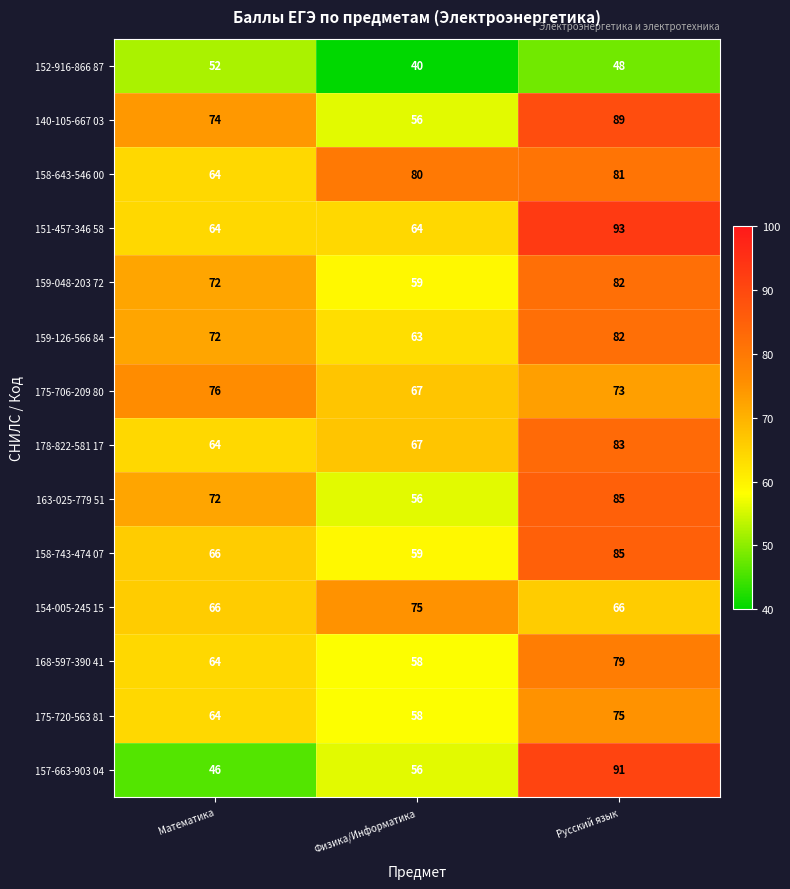

What is the minimum value shown in the chart?

40